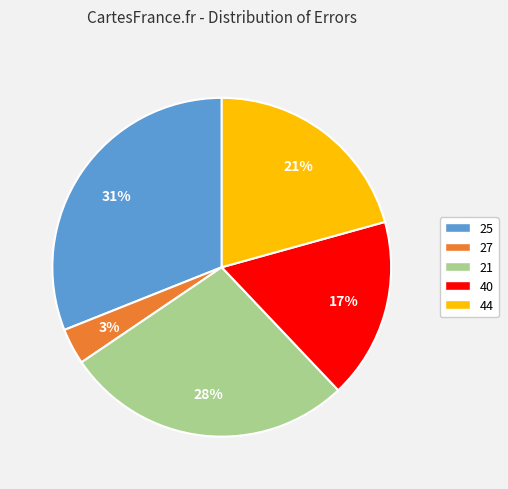

Is it true that 25 is 31% of the pie?

True